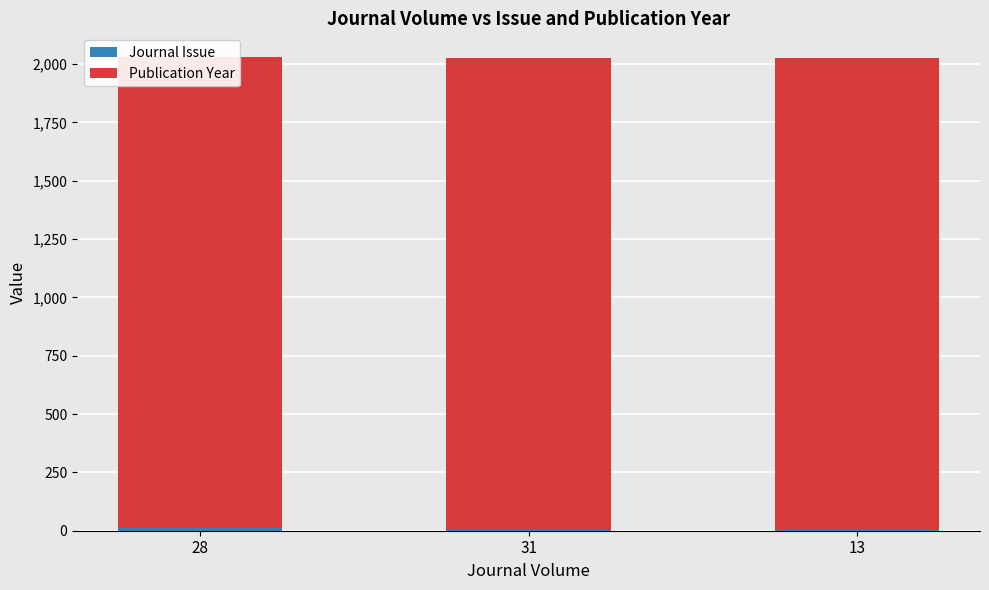

Which has a higher value, 13 or 31?

13